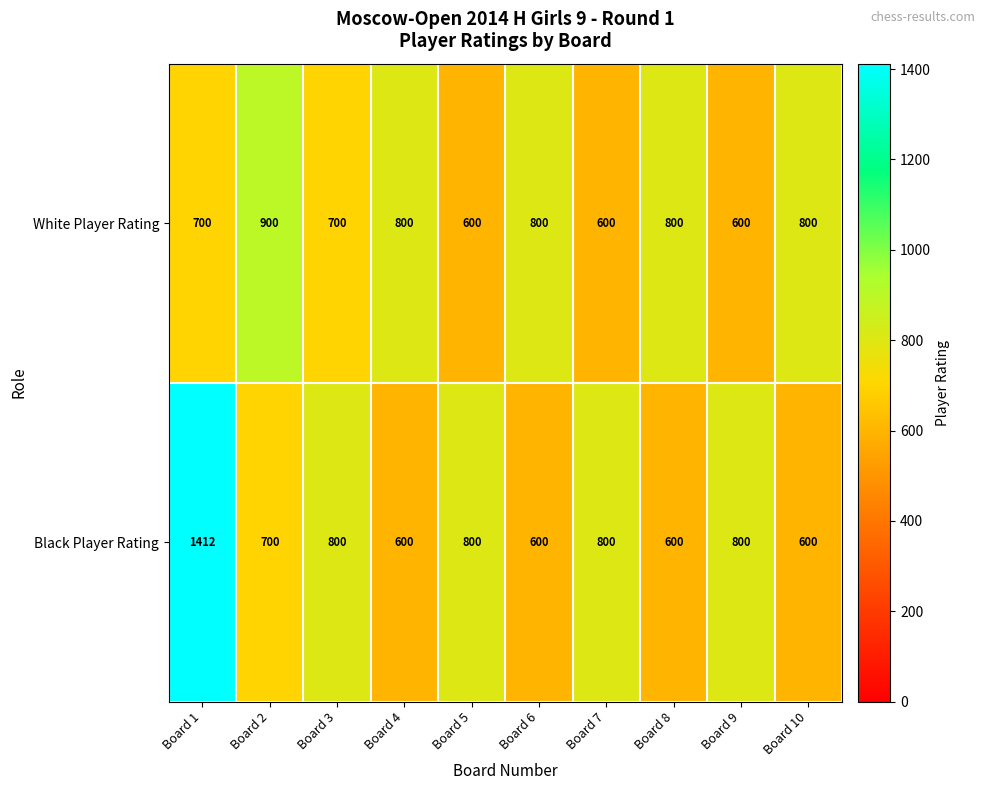

Reading left to right, what are all the values shown in this chart?

White Player Rating: Board 1=700	Board 2=900	Board 3=700	Board 4=800	Board 5=600	Board 6=800	Board 7=600	Board 8=800	Board 9=600	Board 10=800
Black Player Rating: Board 1=1412	Board 2=700	Board 3=800	Board 4=600	Board 5=800	Board 6=600	Board 7=800	Board 8=600	Board 9=800	Board 10=600